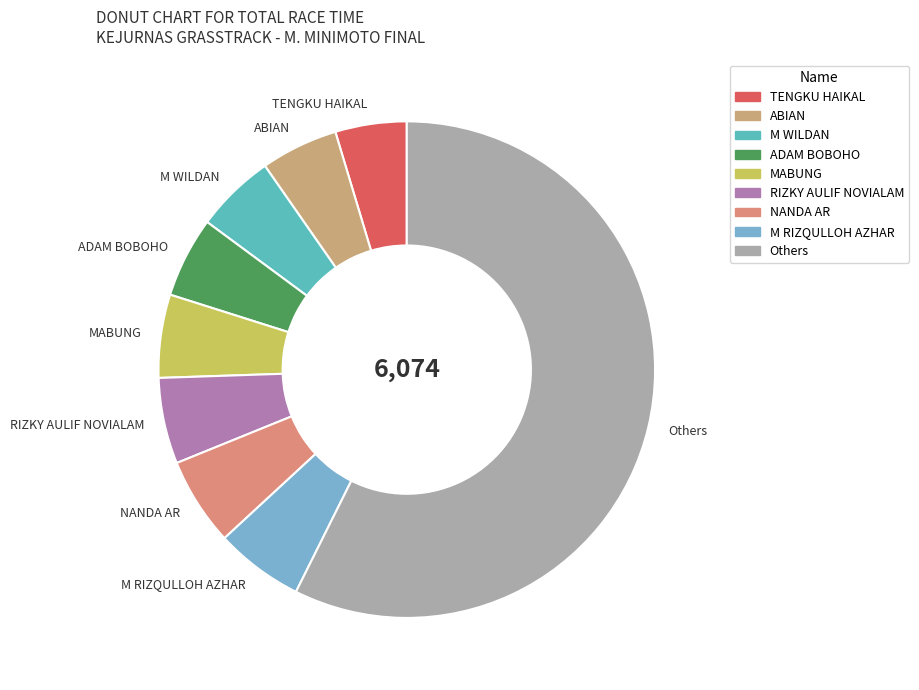

Is there any slice that represents more than half of the pie?

Yes